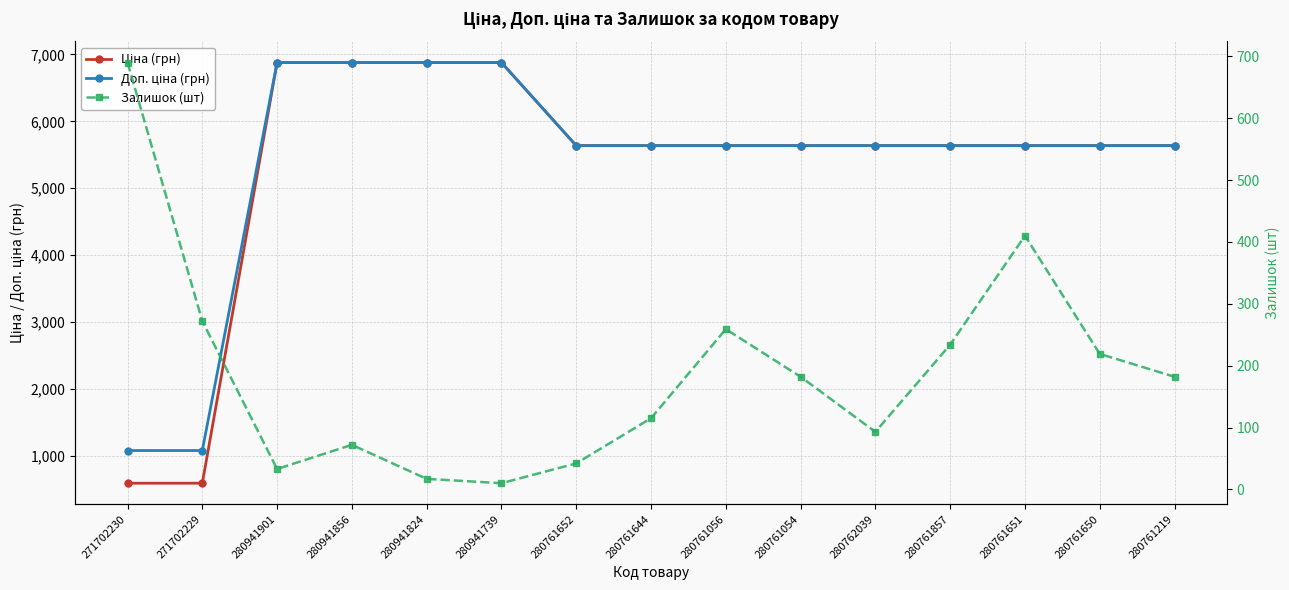

Which series has the largest total across all categories?

Доп. ціна (грн)